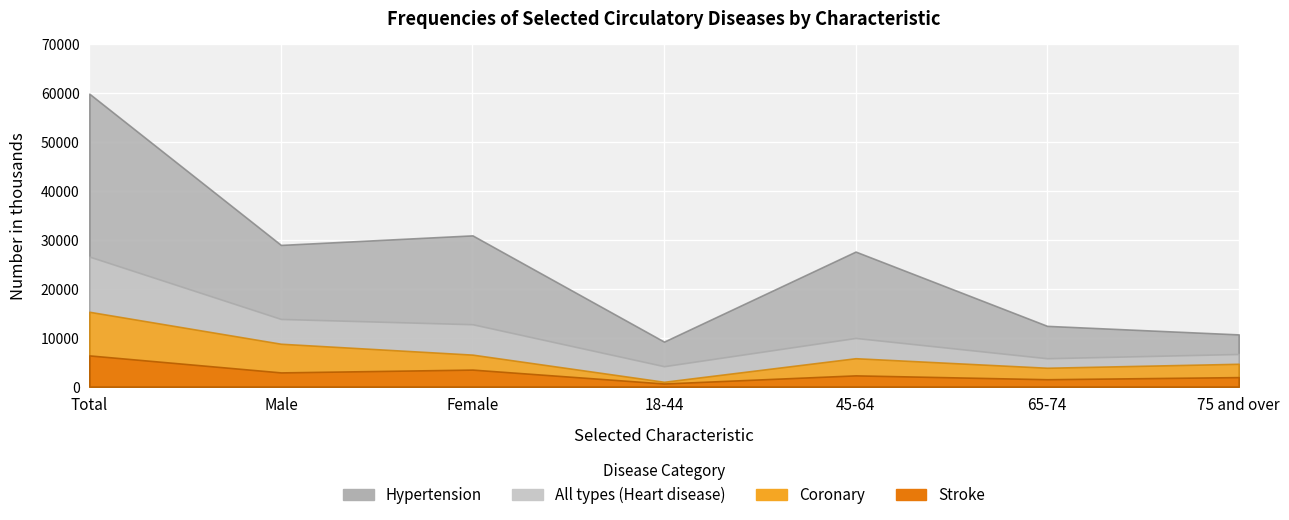

At which category is the sum across all series the highest?

Total